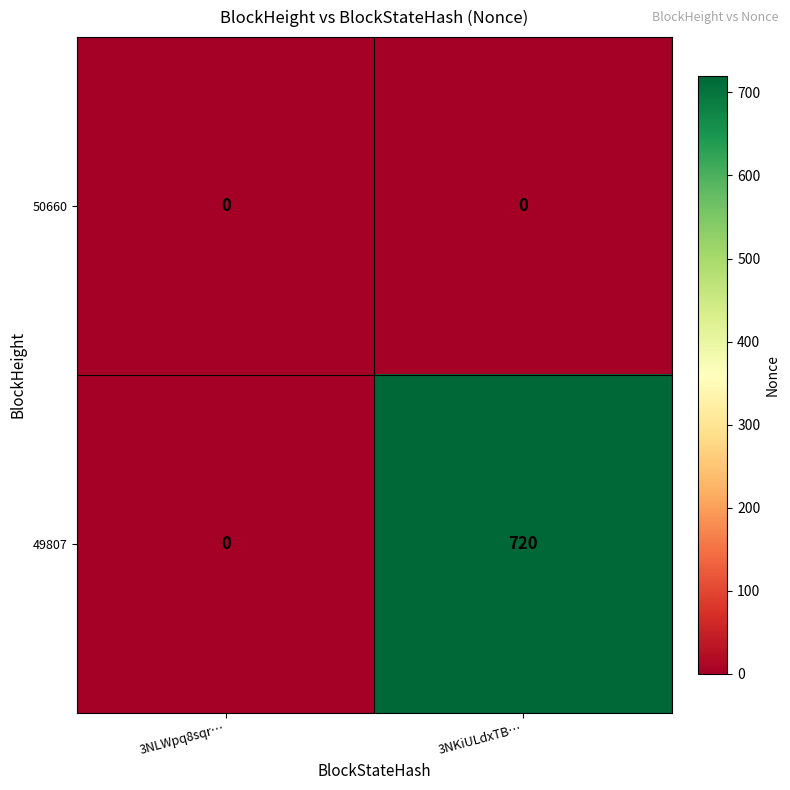

What is the greatest value displayed?

720